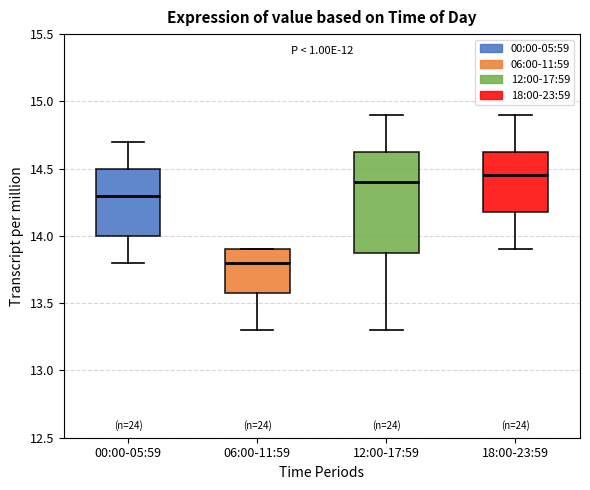

Reading left to right, transcribe this box plot: for each box, give where its median line is, the range the box spans, and where its two whiskers end, as read against the y-axis. The values are not printed on the chart, so give them approximately, as read against the axis.

00:00-05:59: median 14.30, box 14.00 to 14.50, whiskers 13.80 to 14.70
06:00-11:59: median 13.80, box 13.60 to 13.90, whiskers 13.30 to 13.90
12:00-17:59: median 14.40, box 13.90 to 14.65, whiskers 13.30 to 14.90
18:00-23:59: median 14.45, box 14.20 to 14.65, whiskers 13.90 to 14.90